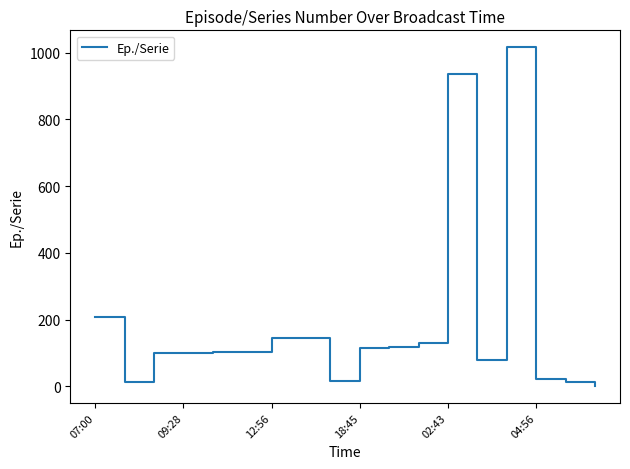

What is the greatest value displayed?

1016